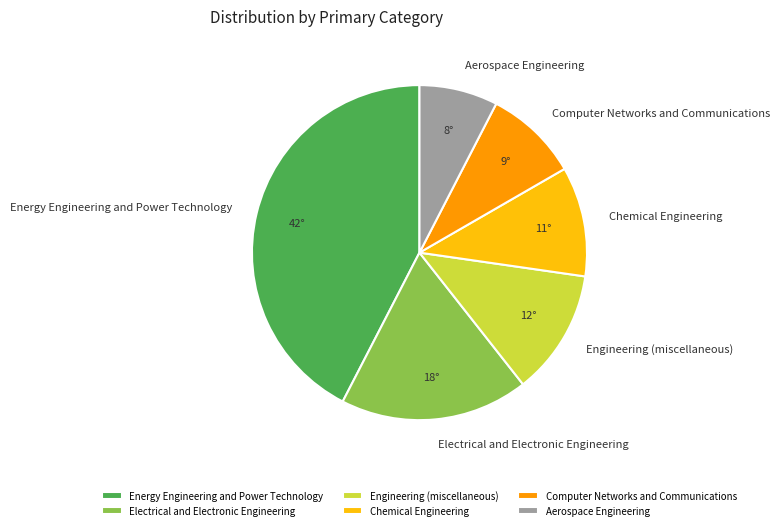

Which category has the biggest portion of the pie?

Energy Engineering and Power Technology